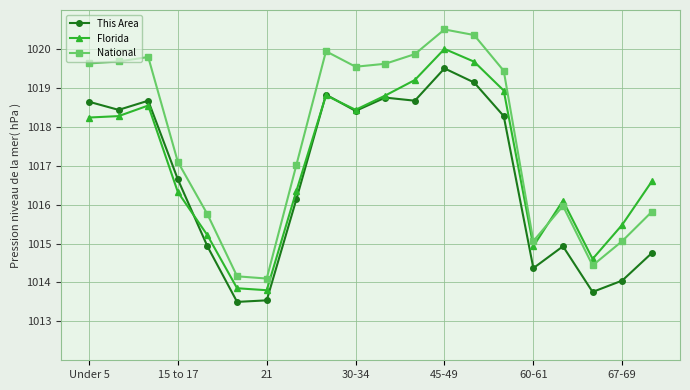

Which series has the widest spread of values?

National